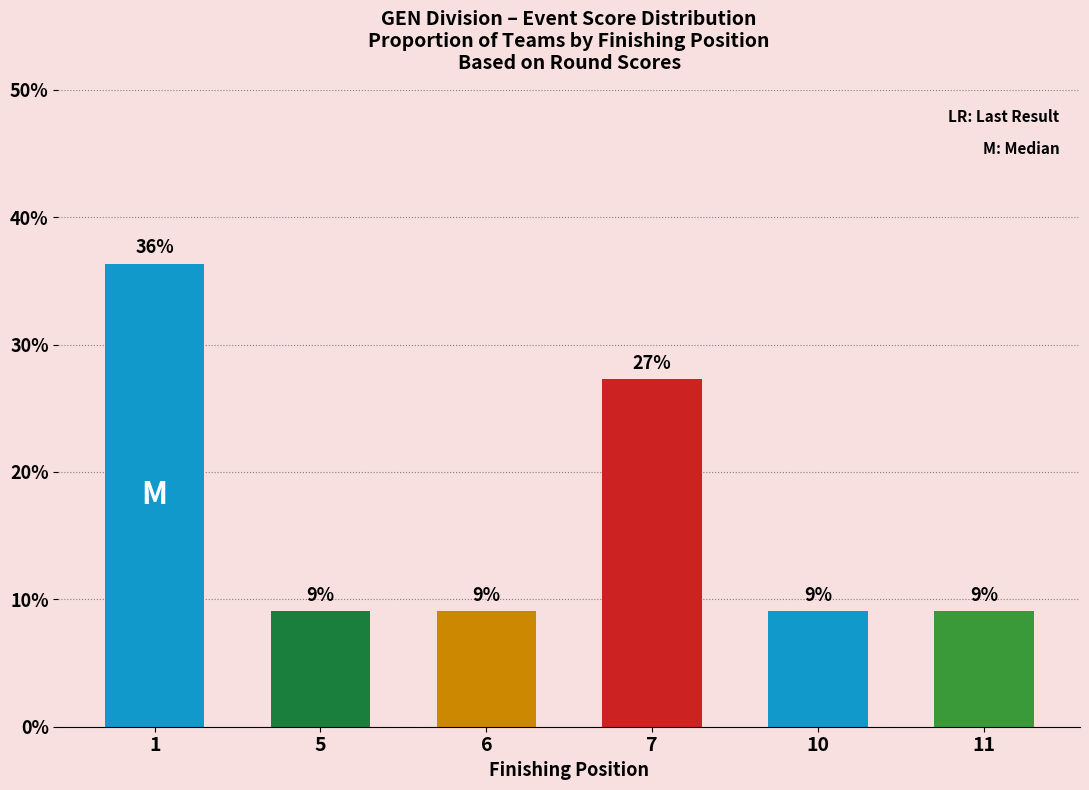

The chart shows a value of 2.6 at 11. True or false?

False